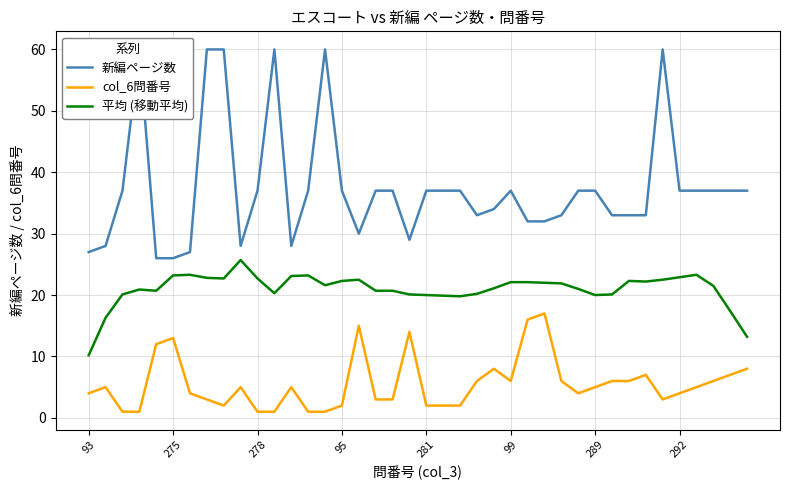

What is the lowest value of the 新編ページ数 series?

26.0